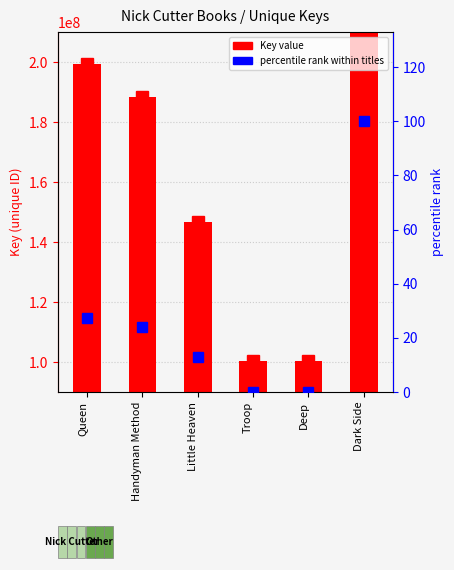

What is the difference between the highest and lowest values at Little Heaven?

146700915.2